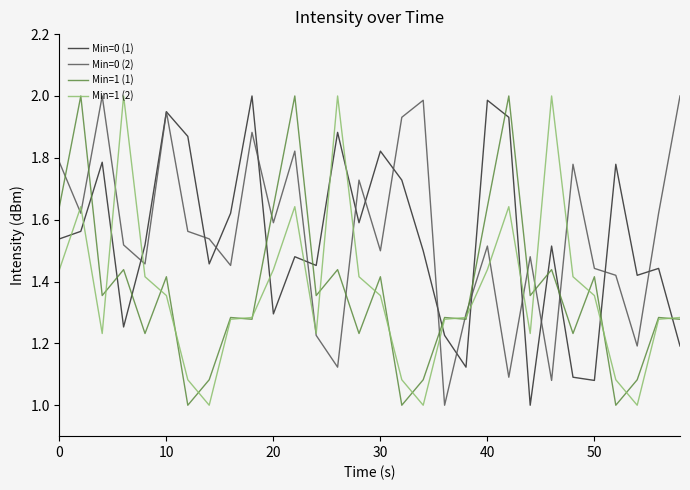

How many intersections are there between Min=0 (1) and Min=1 (2)?

13